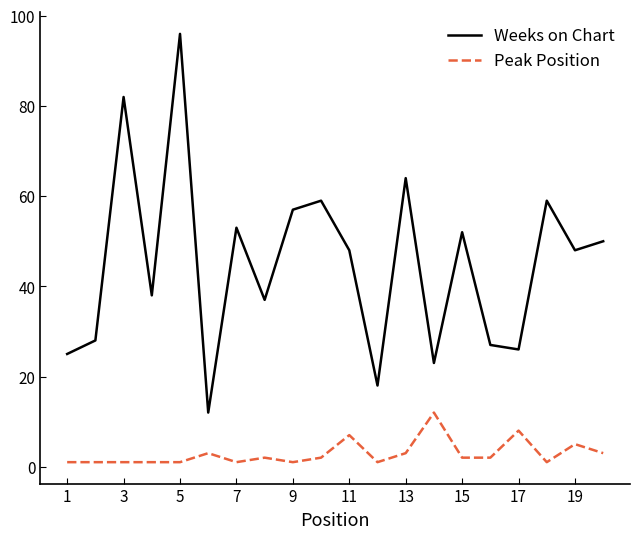

List the series in order of their peak value, highest first.

Weeks on Chart, Peak Position